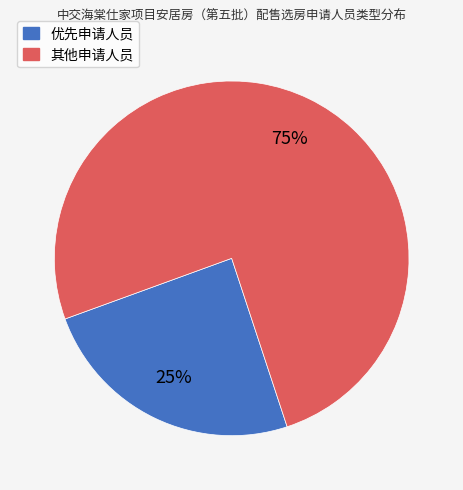

What percentage is the 其他申请人员 slice, to the nearest percent?

75%